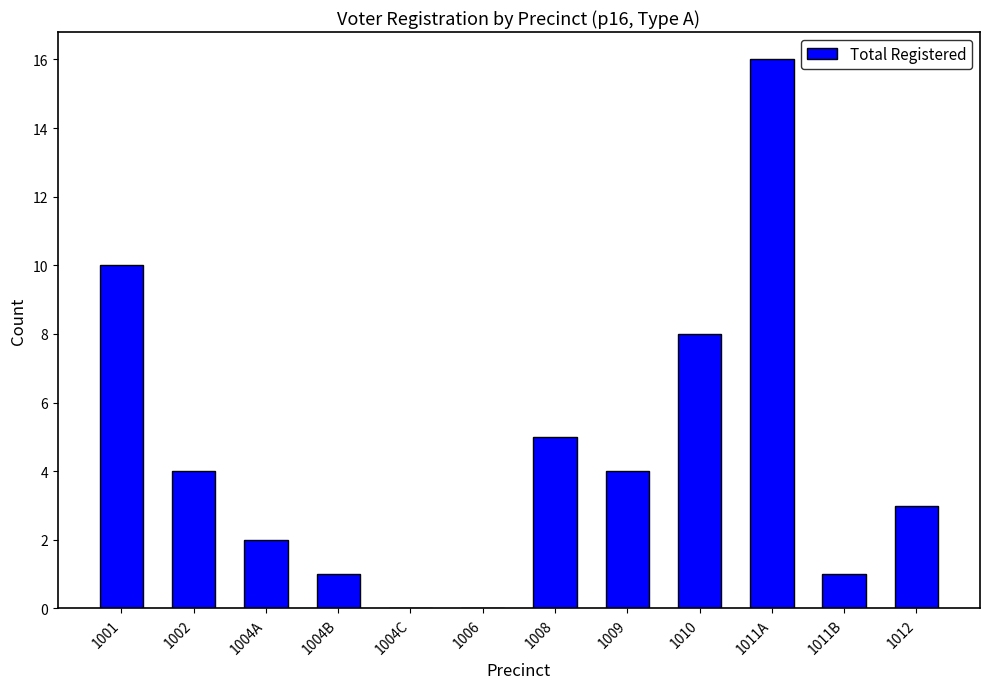

At which label does the data first exceed 4?

1001